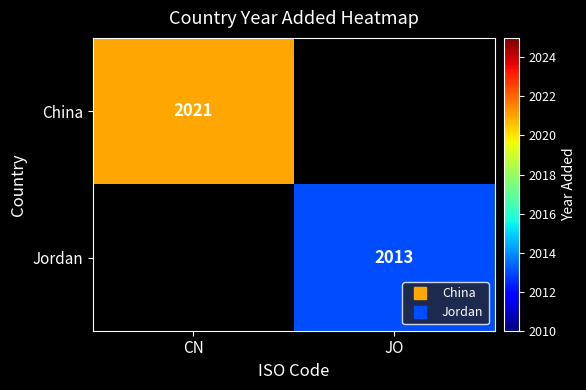

Which label corresponds to the smallest value in the chart?

JO